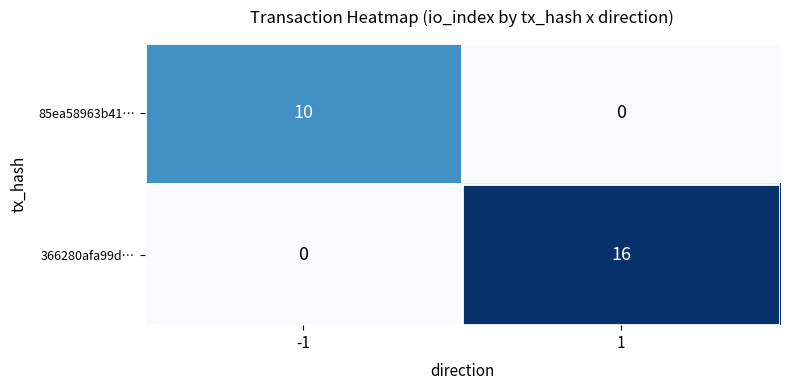

Reading left to right, list all the values displayed in this chart.

85ea58963b41…: 10	0
366280afa99d…: 0	16